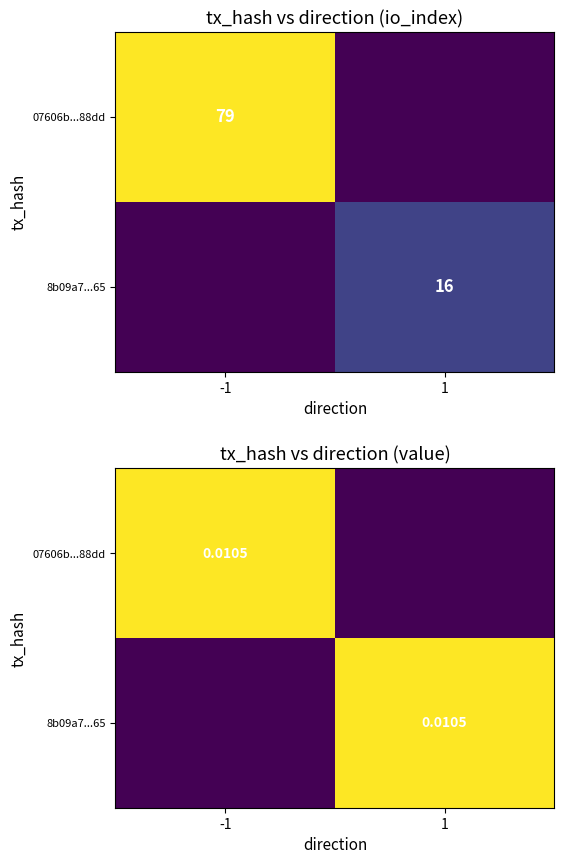

The value of 07606b...88dd at -1 is 0.0. True or false?

False